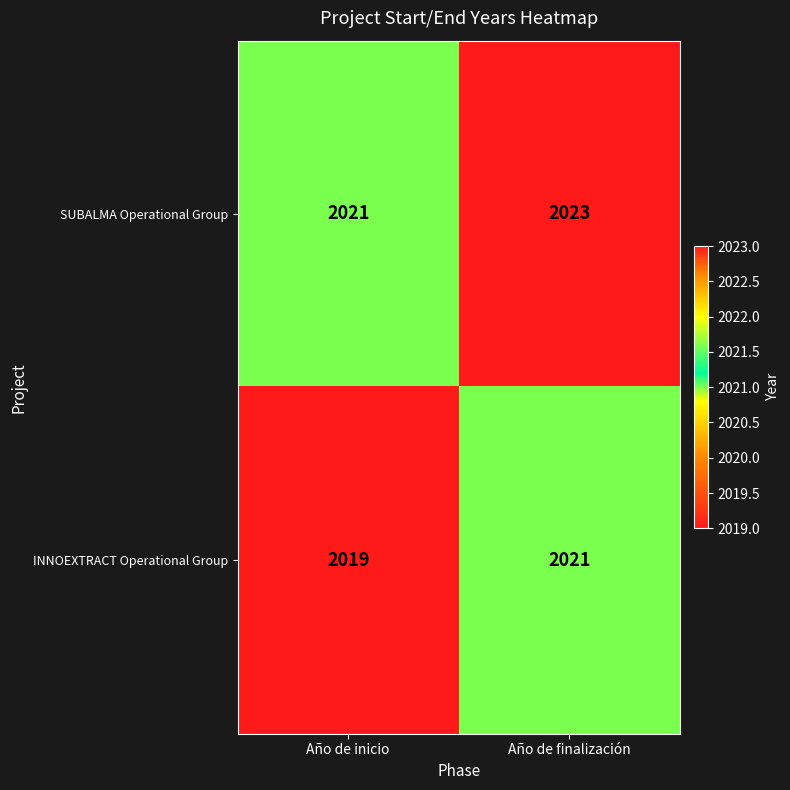

List the series in order of their peak value, lowest first.

INNOEXTRACT Operational Group, SUBALMA Operational Group